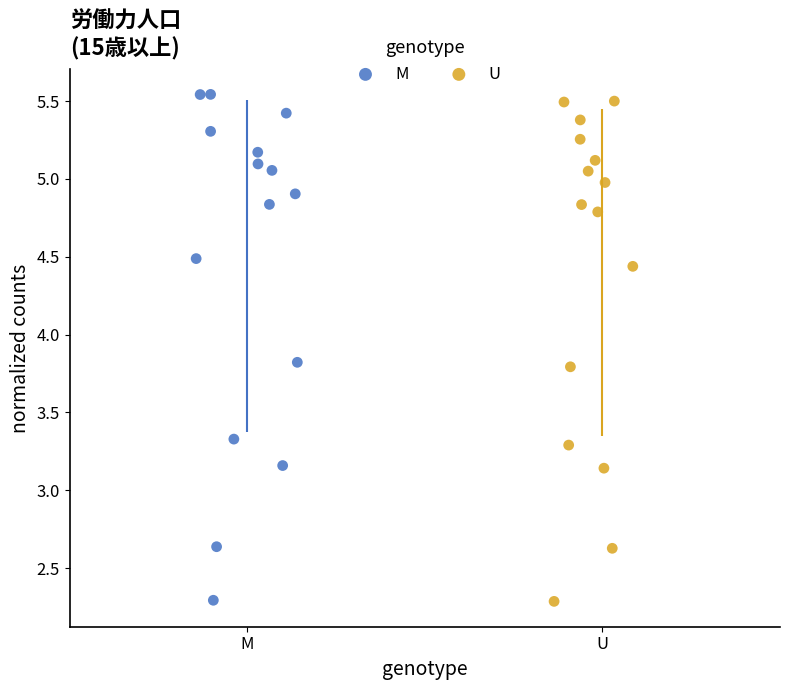

Which series has the largest Y range (max minus min)?

M